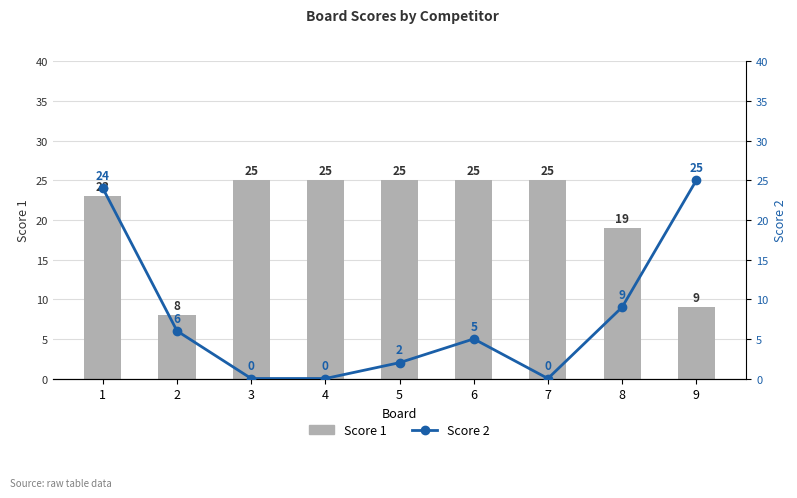

Rank the categories by Score 2 value from highest to lowest.

9, 1, 8, 2, 6, 5, 3, 4, 7